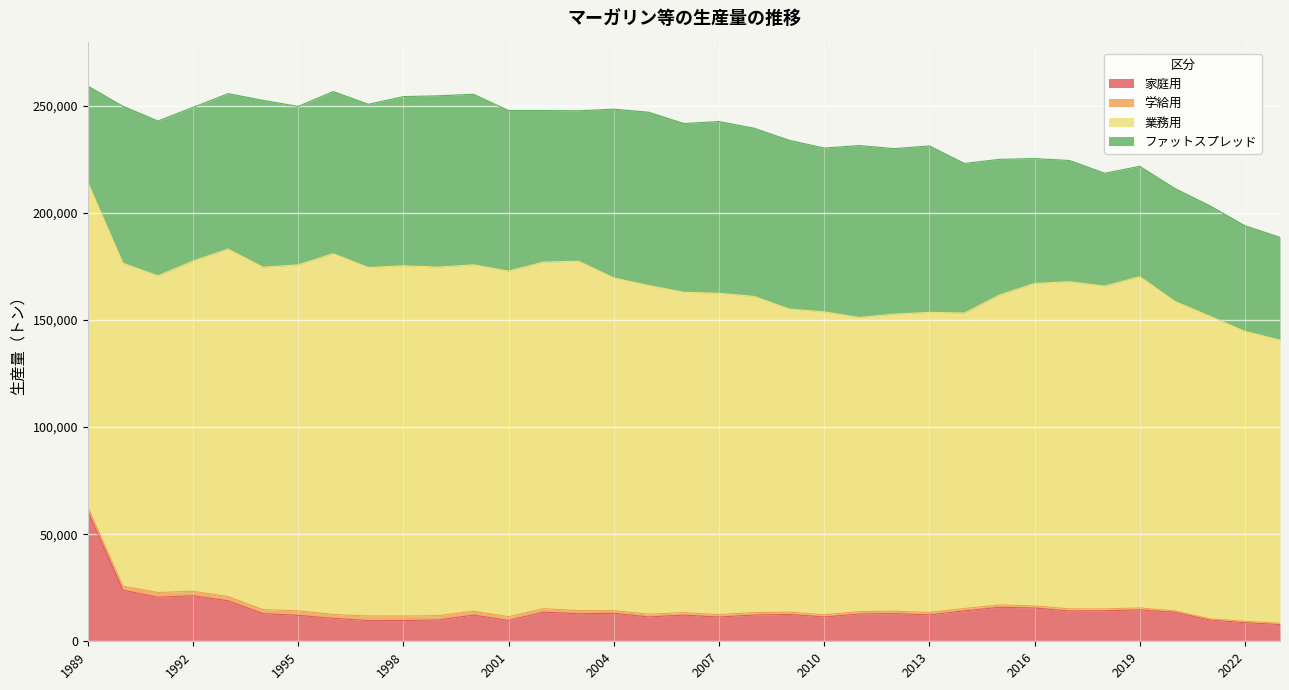

What are all the series names shown in the legend?

家庭用, 学給用, 業務用, ファットスプレッド